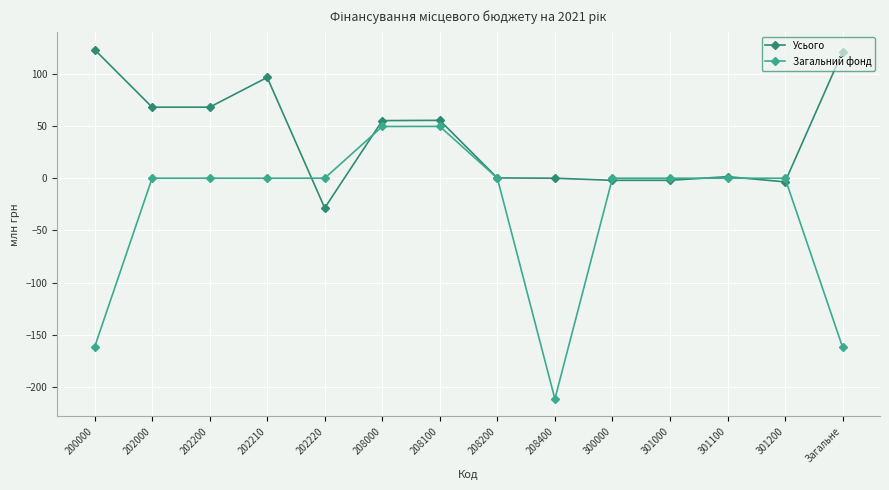

Which series has the largest total across all categories?

Усього